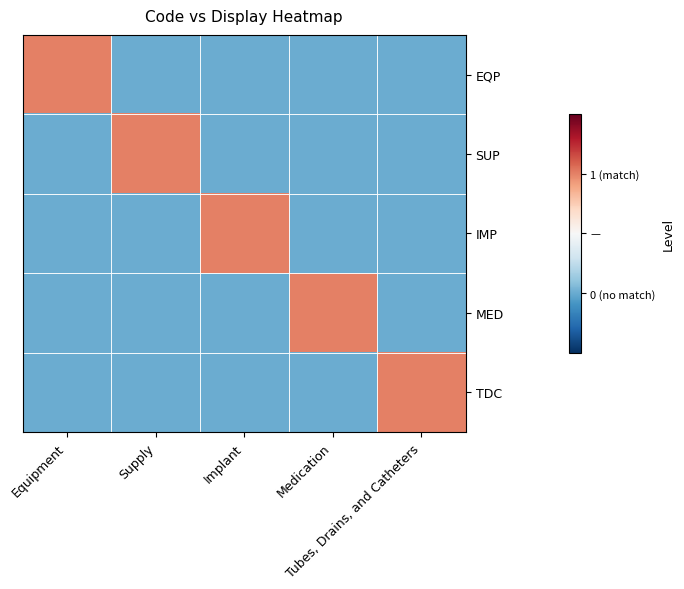

List the series in order of their peak value, lowest first.

EQP, SUP, IMP, MED, TDC